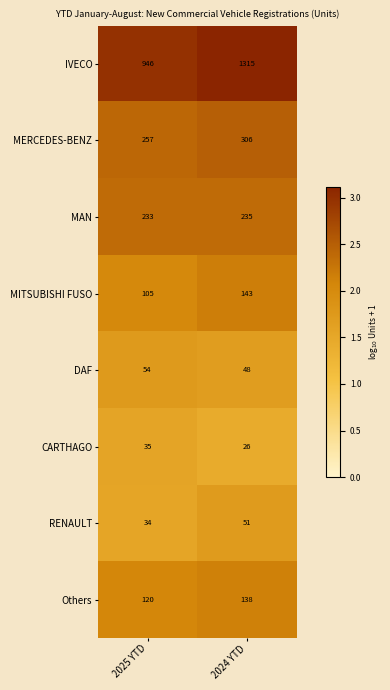

Which series has the widest spread of values?

IVECO